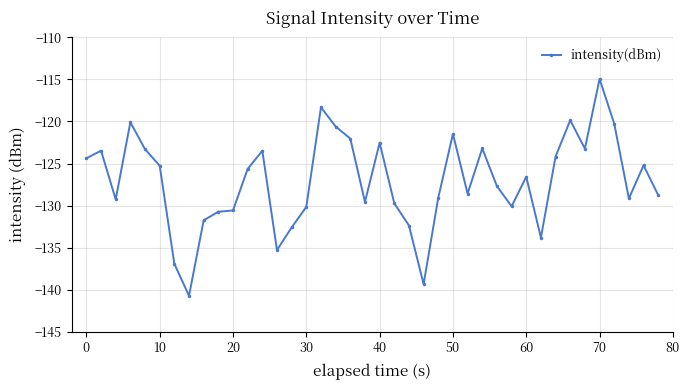

True or false: the data has more than 2 interior local peaks.

True